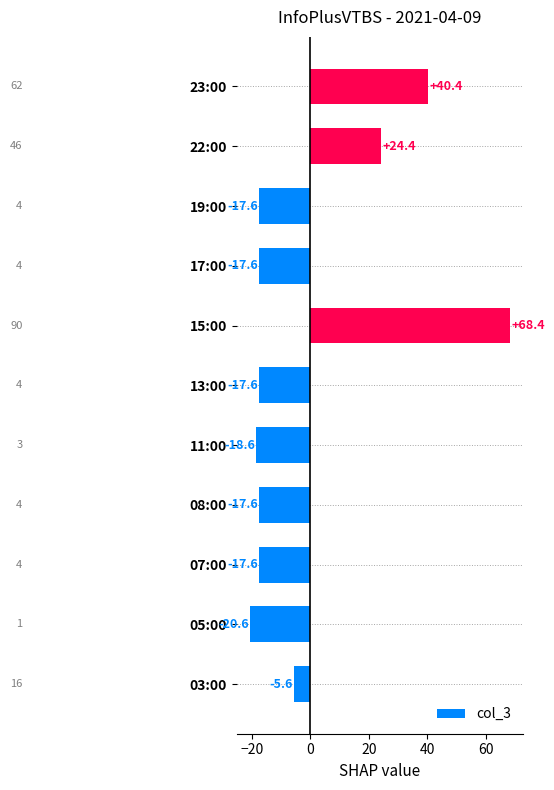

What is the minimum value shown in the chart?

-20.6